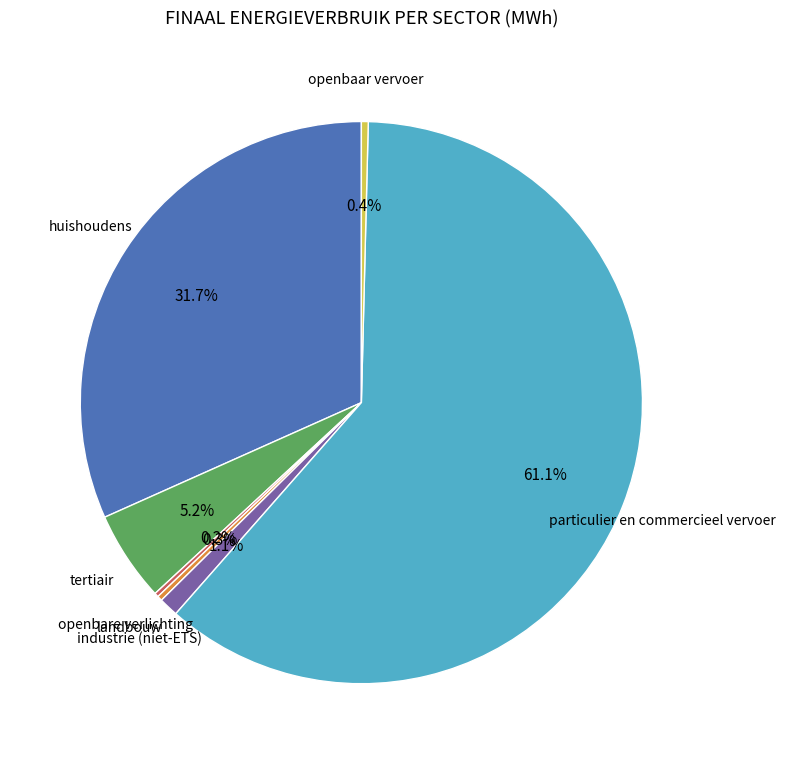

Does any single category account for the majority?

Yes